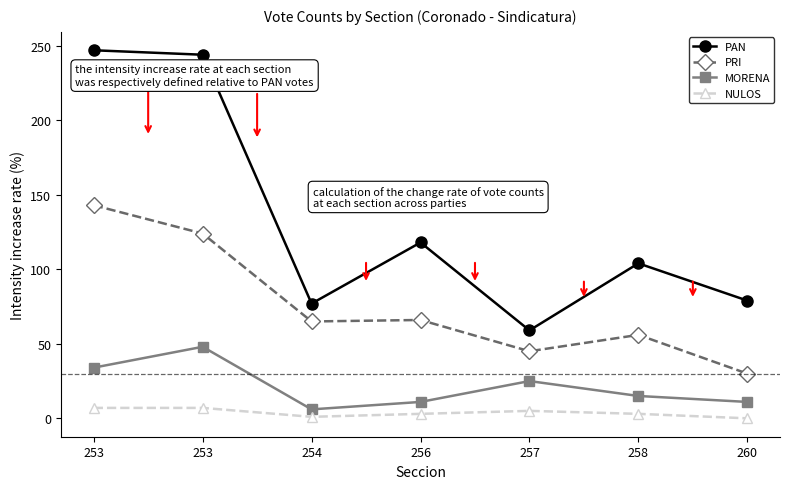

Rank the categories by PAN value from highest to lowest.

253, 253, 256, 258, 260, 254, 257